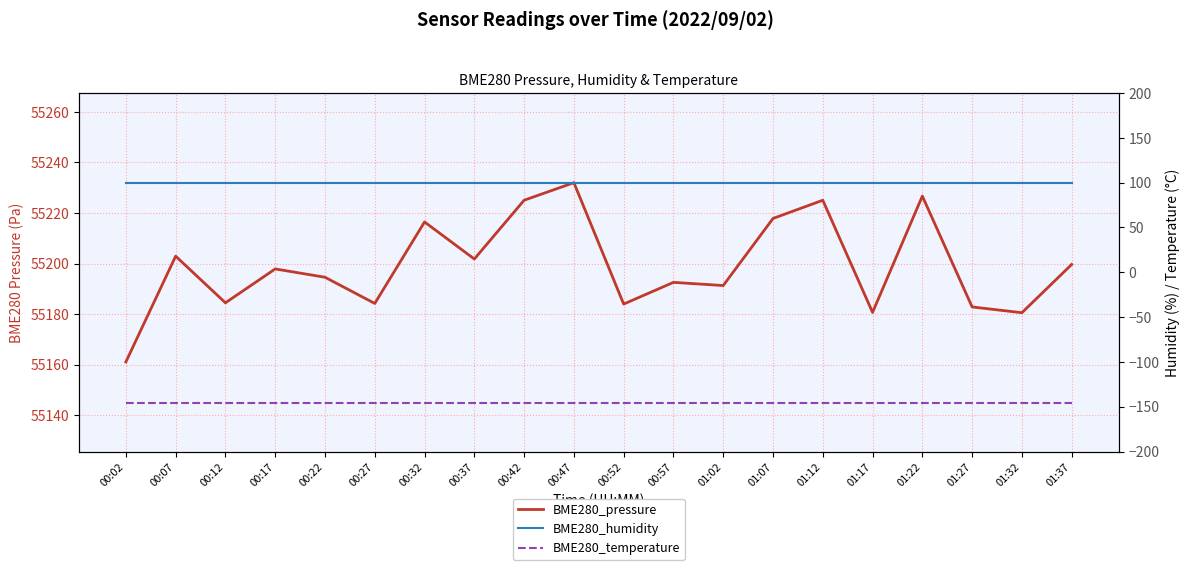

Between 00:47 and 01:22, which series saw the biggest shift?

BME280_pressure